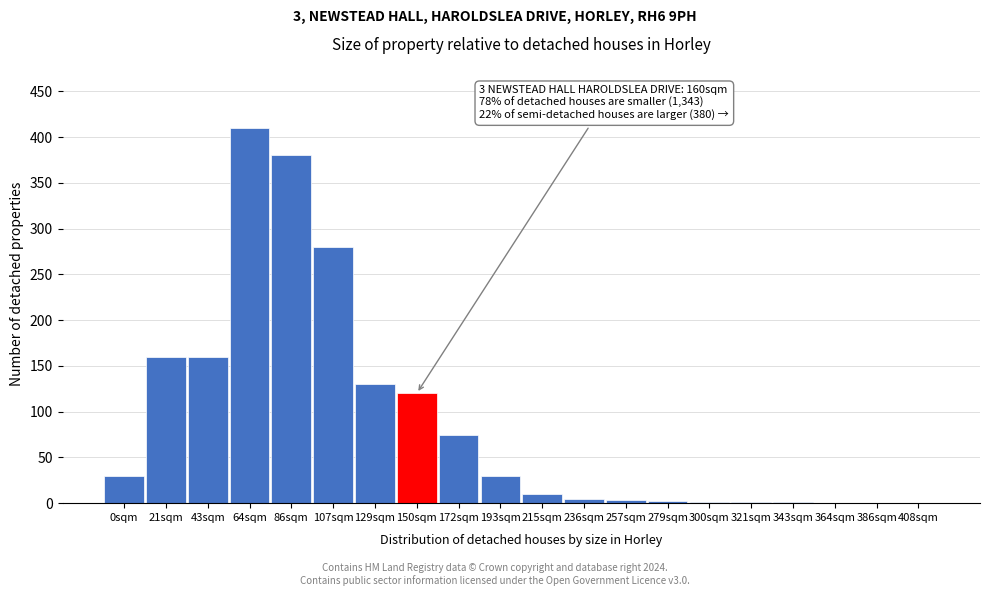

Between 193sqm and 86sqm, which is larger?

86sqm